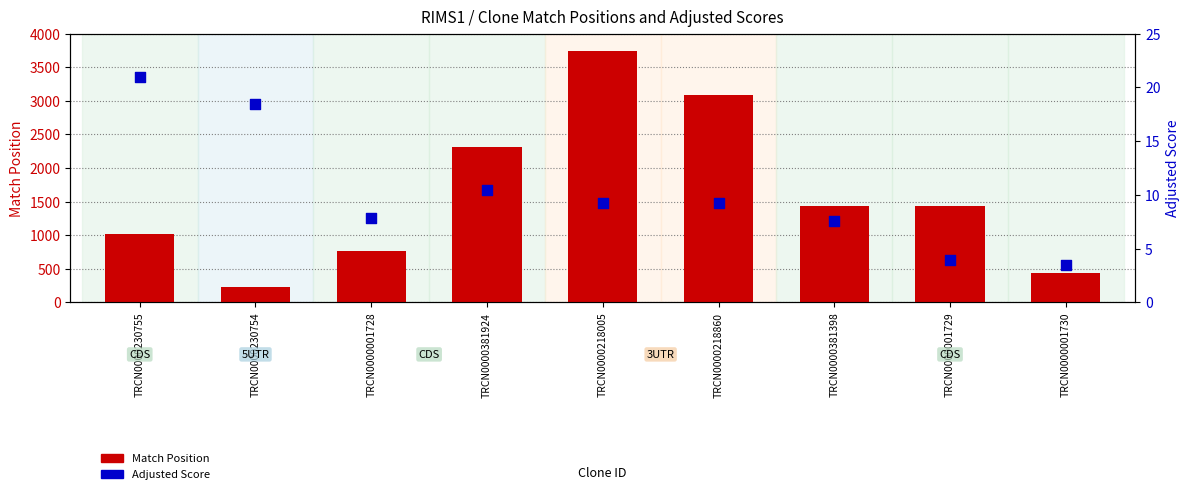

Is the value of Adjusted Score at TRCN0000218860 greater than the value of Match Position at TRCN0000001730?

No